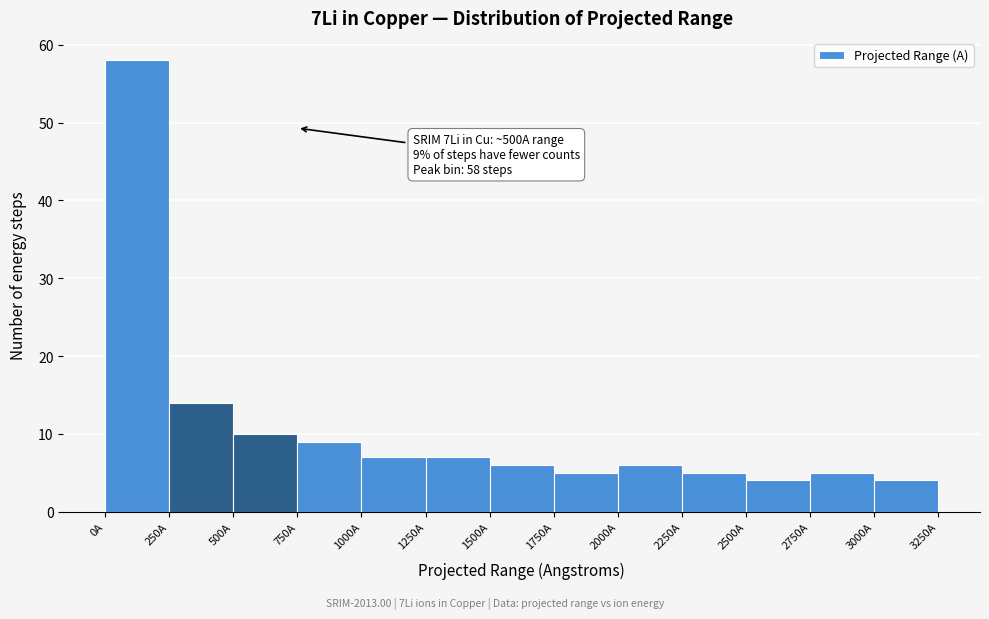

Over which range of the x-axis is the bar tallest?

0 to 250